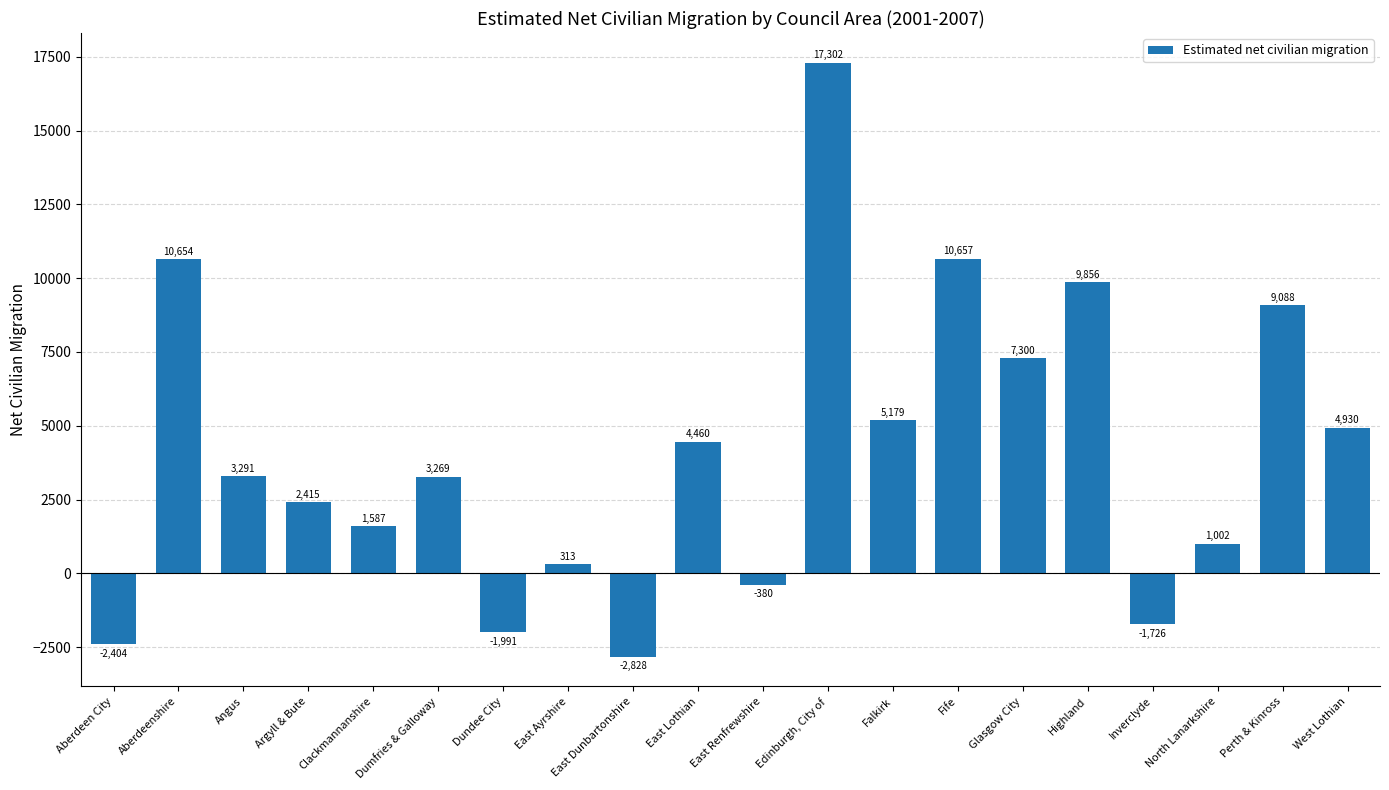

Reading left to right, list all the values displayed in this chart.

-2404	10654	3291	2415	1587	3269	-1991	313	-2828	4460	-380	17302	5179	10657	7300	9856	-1726	1002	9088	4930